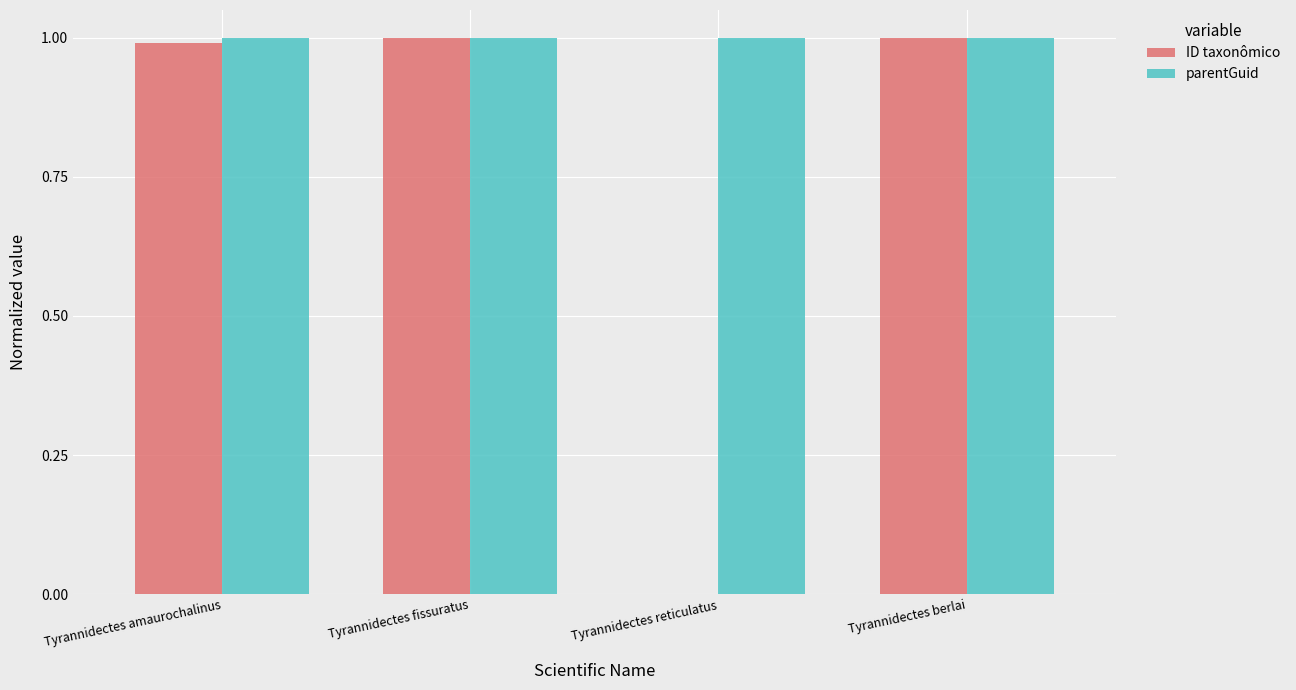

What is the greatest value displayed?

1.0